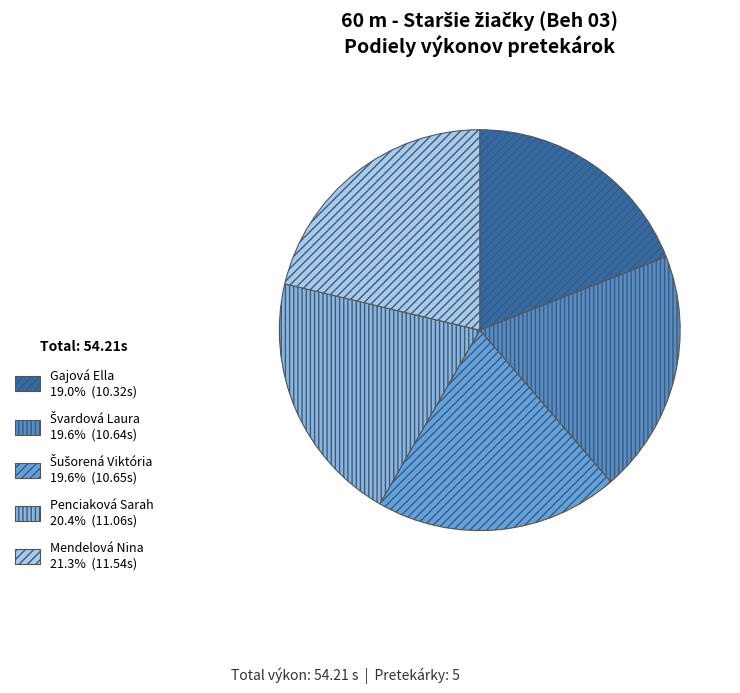

Approximately how many times larger is the value at Gajová Ella compared to Šušorená Viktória?

1.0